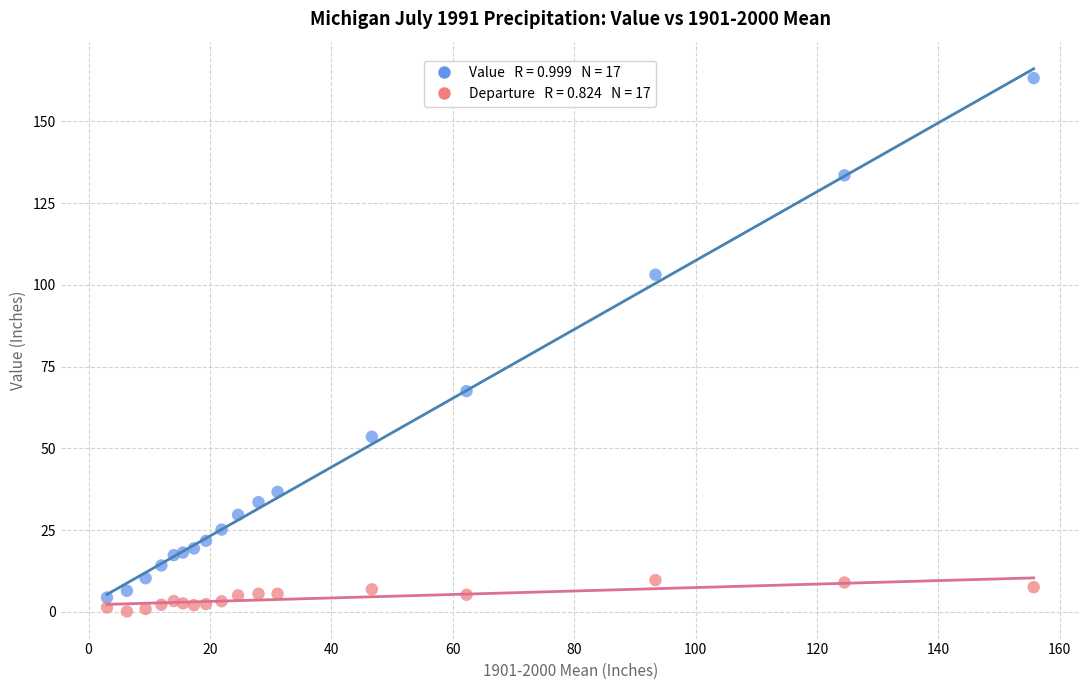

Across all series, what Y value is closest to 81?

67.5